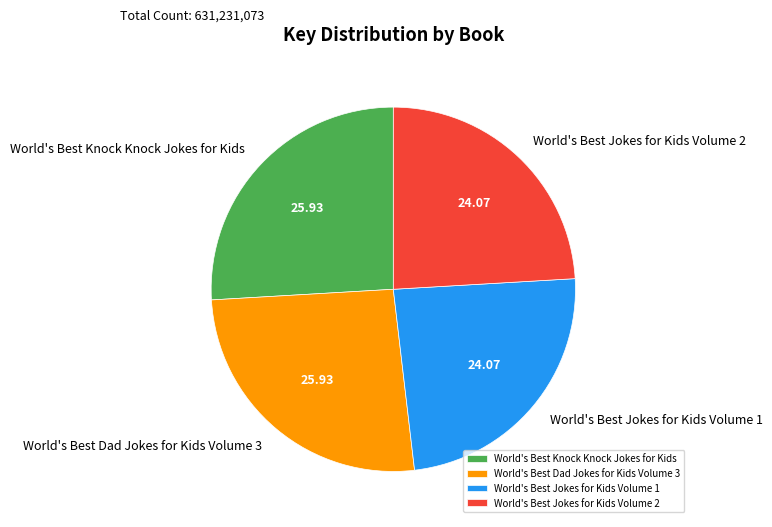

Between World's Best Knock Knock Jokes for Kids and World's Best Jokes for Kids Volume 2, which is larger?

World's Best Knock Knock Jokes for Kids